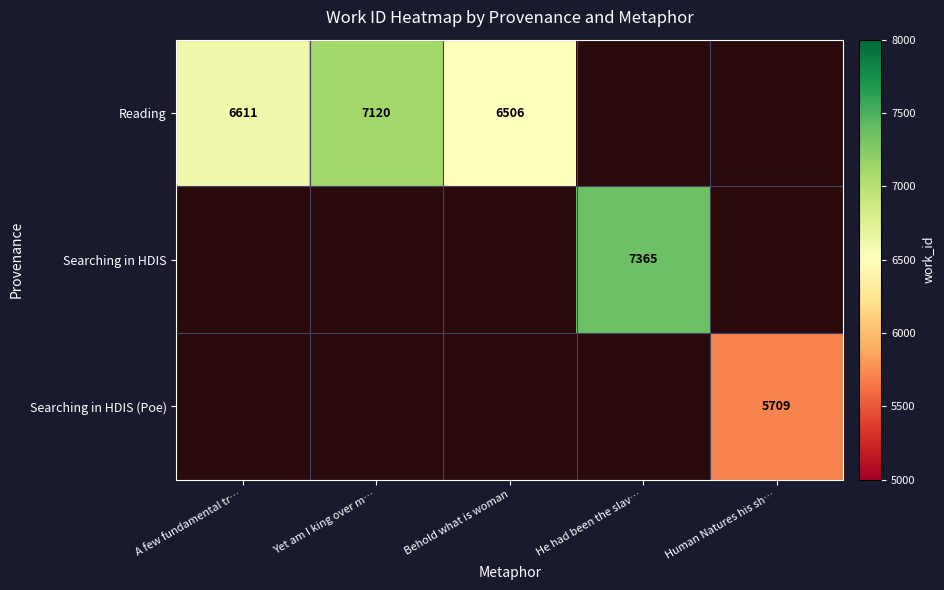

Is it true that Reading equals 6506 at Behold what is woman?

True